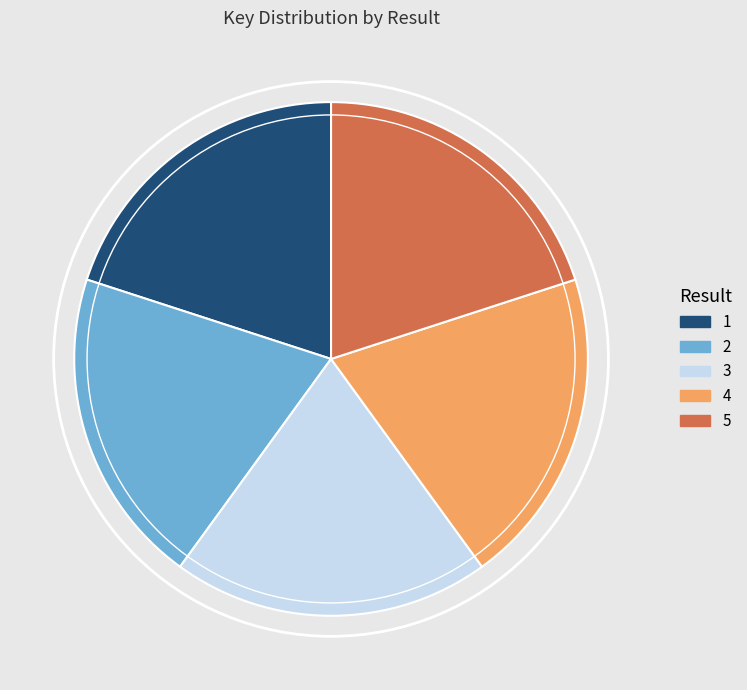

Does any single category account for the majority?

No